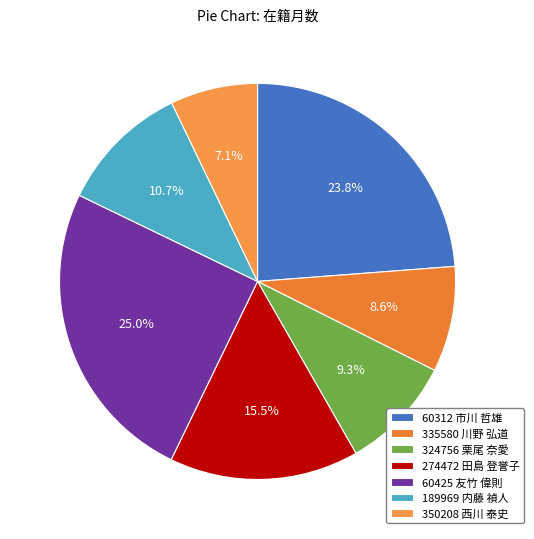

What is the largest slice in the pie chart?

60425 友竹 偉則